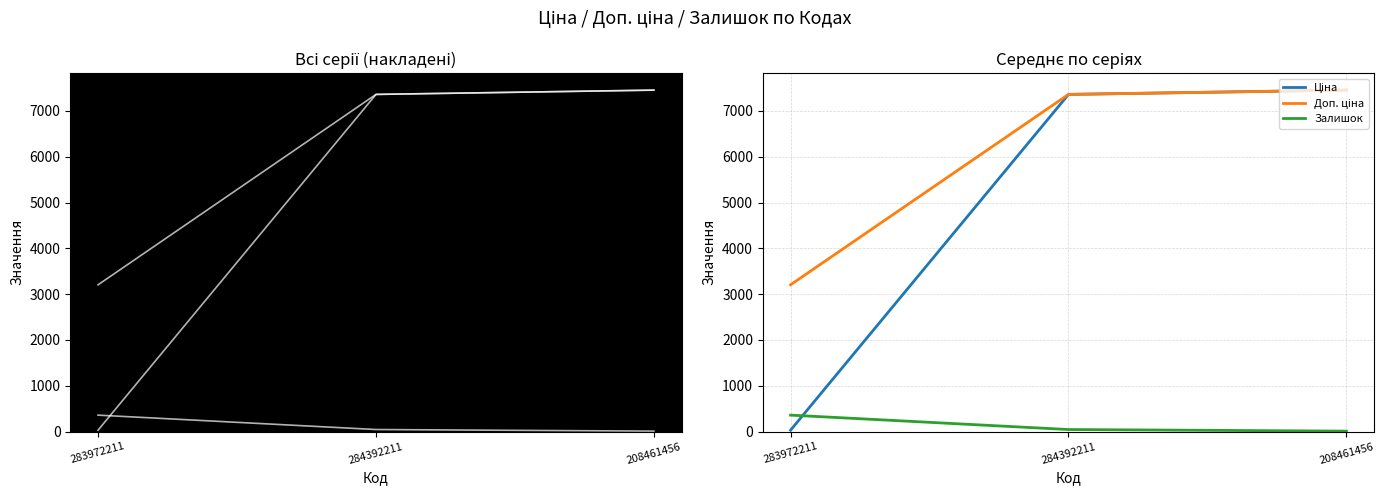

Which series has the largest total across all categories?

Доп. ціна